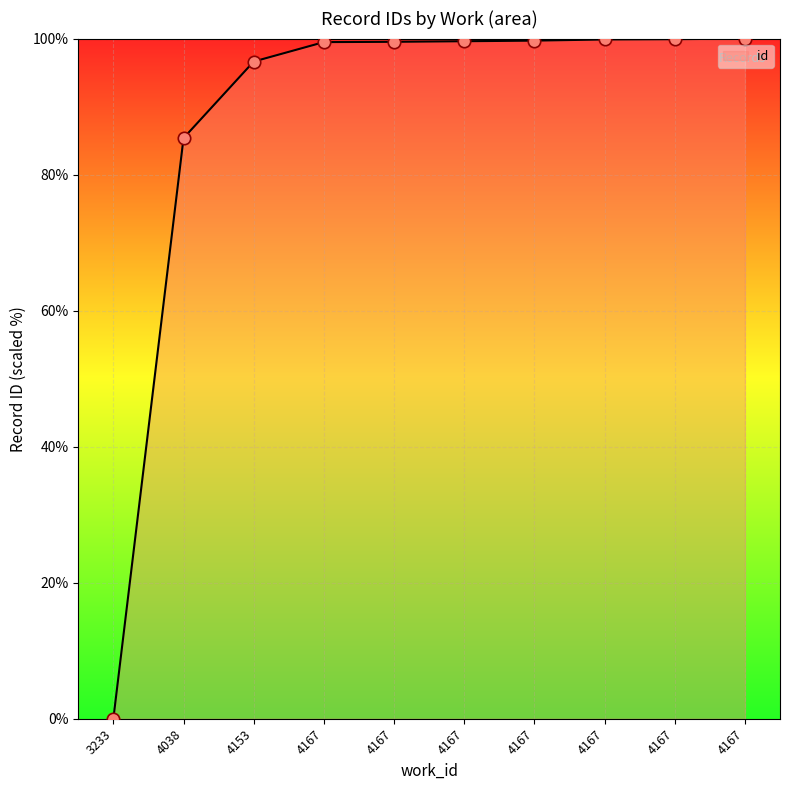

Between 4167 and 4167, which is larger?

4167